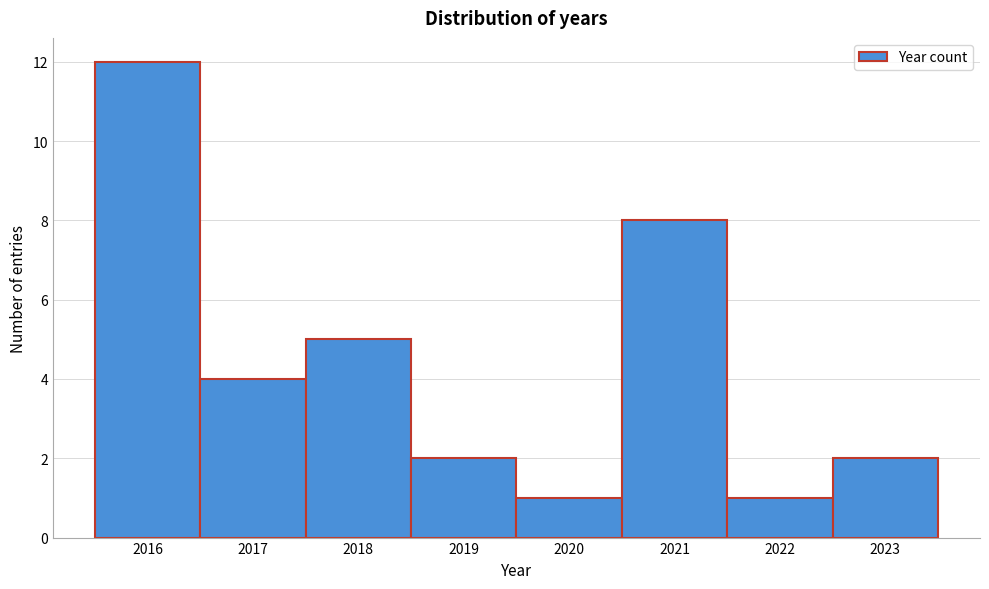

Reading left to right, list every bar in this chart as the range it spans on the x-axis followed by its height. The values are not printed on the chart, so give them approximately, as read against the axis.

2015.5 to 2016.5: 12
2016.5 to 2017.5: 4
2017.5 to 2018.5: 5
2018.5 to 2019.5: 2
2019.5 to 2020.5: 1
2020.5 to 2021.5: 8
2021.5 to 2022.5: 1
2022.5 to 2023.5: 2